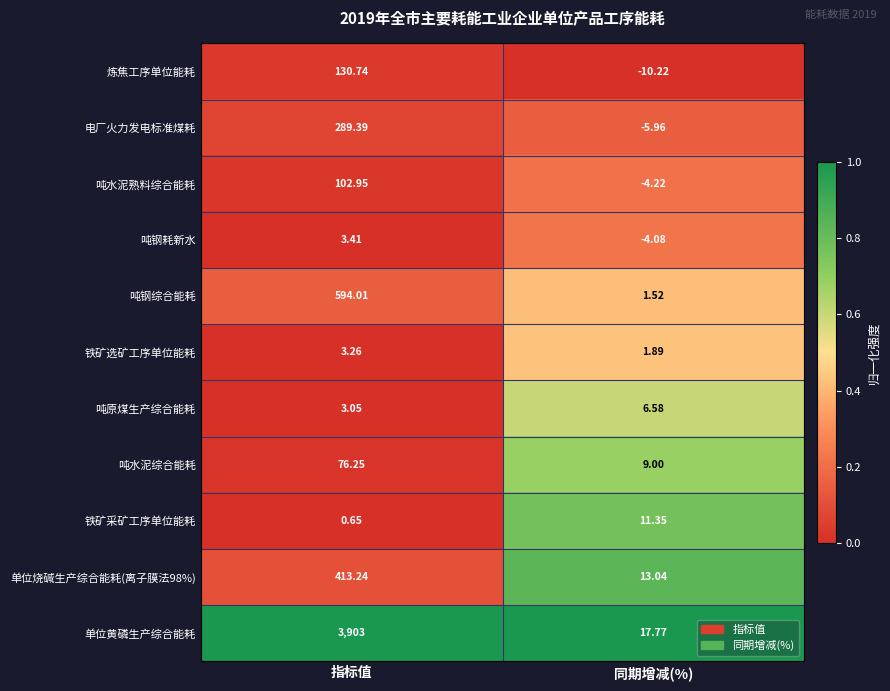

List the labels in order of 吨钢耗新水 value, largest first.

指标值, 同期增减(%)